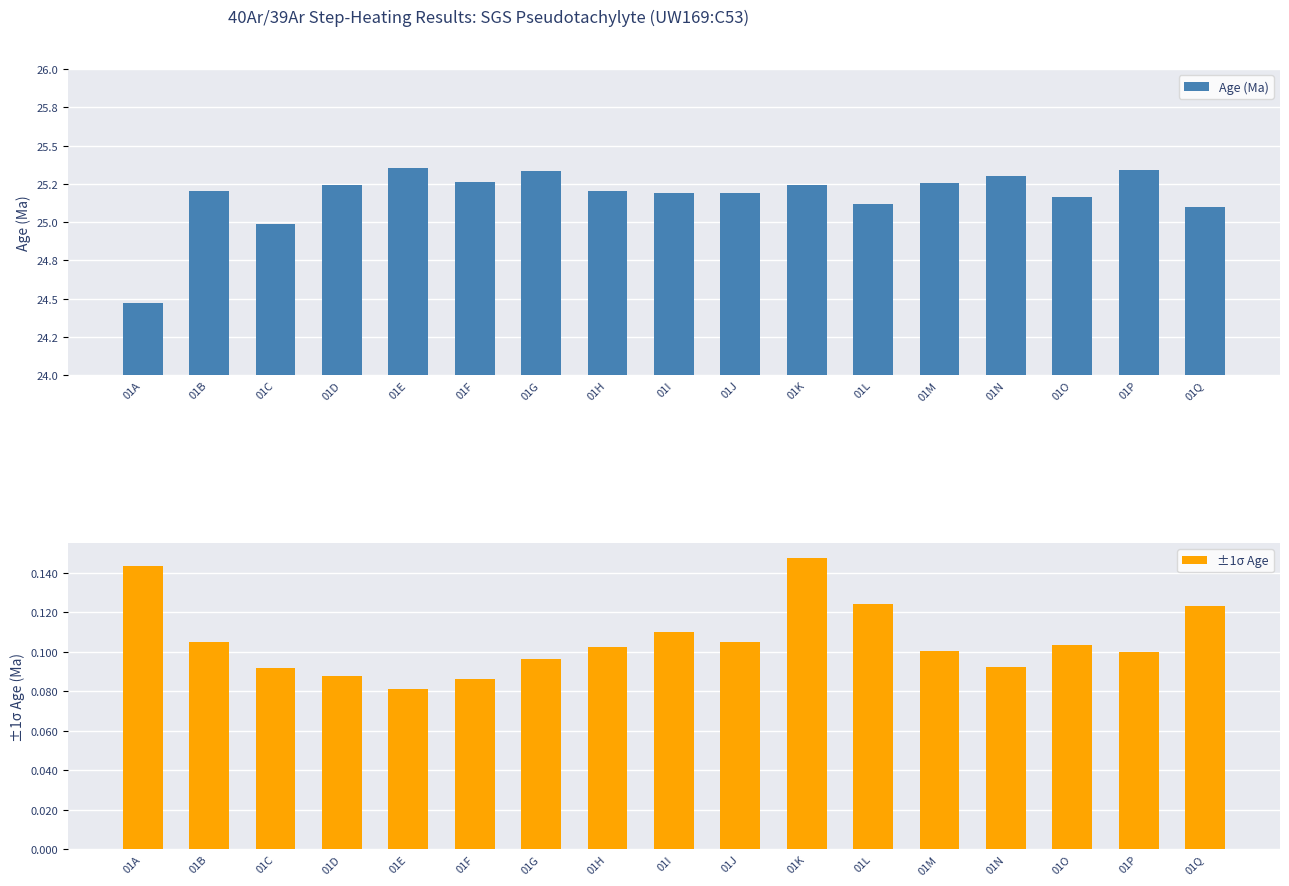

How many bars are there in total?

34